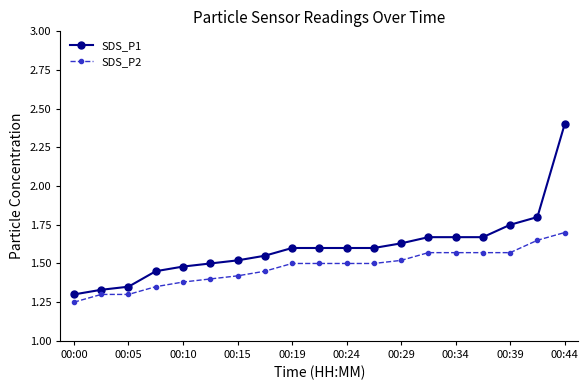

How many series are shown in this chart?

2